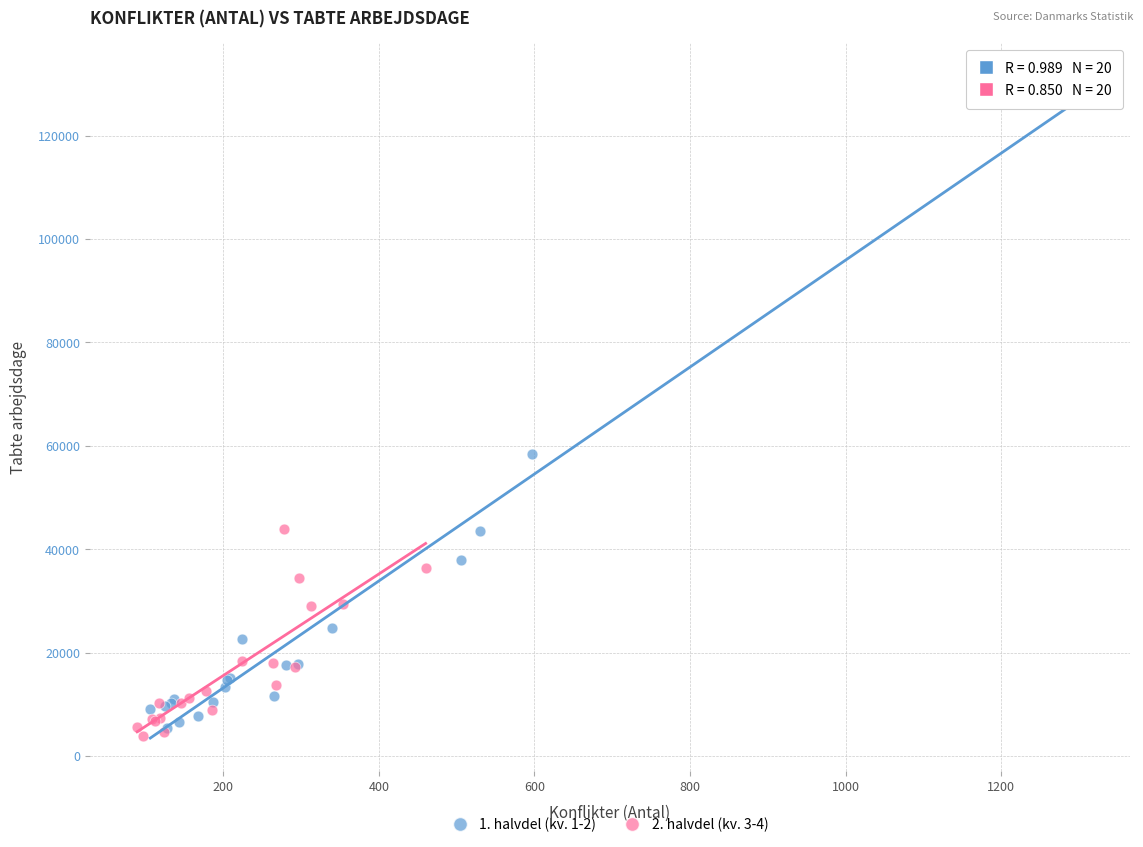

Which series reaches the maximum Y coordinate?

1. halvdel (kv. 1-2)